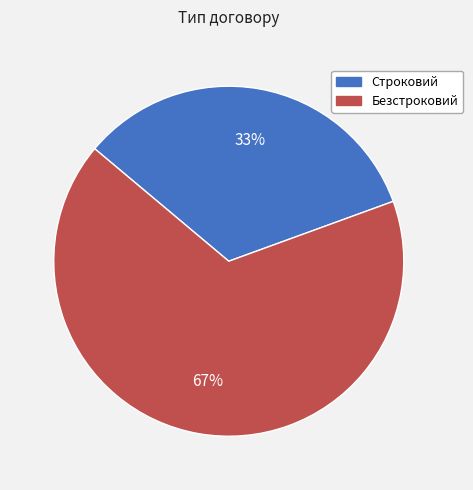

Which has a higher value, Строковий or Безстроковий?

Безстроковий